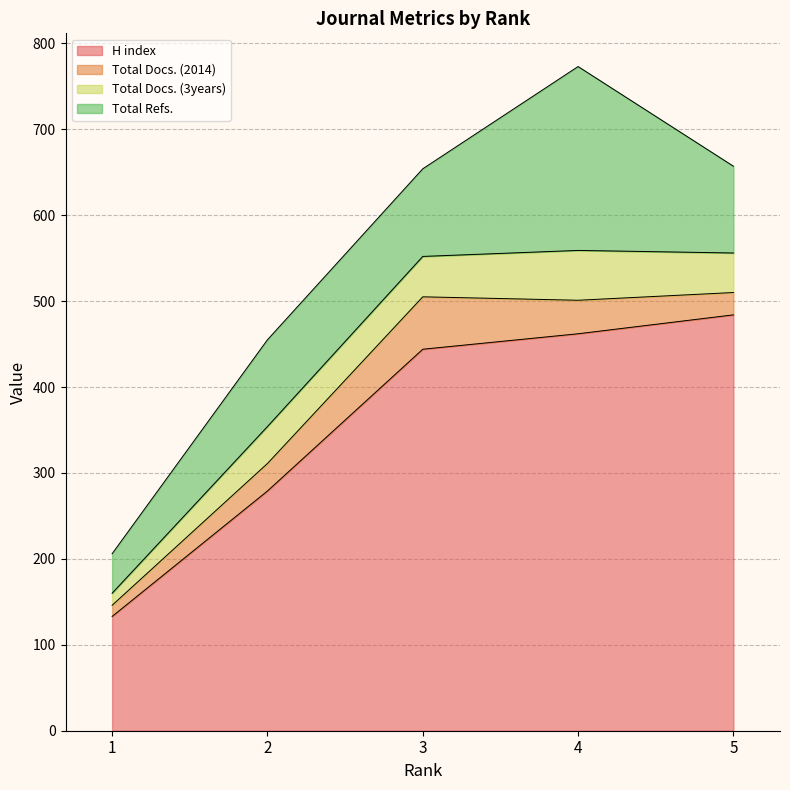

True or false: Total Docs. (3years) and Total Refs. intersect in this chart.

False